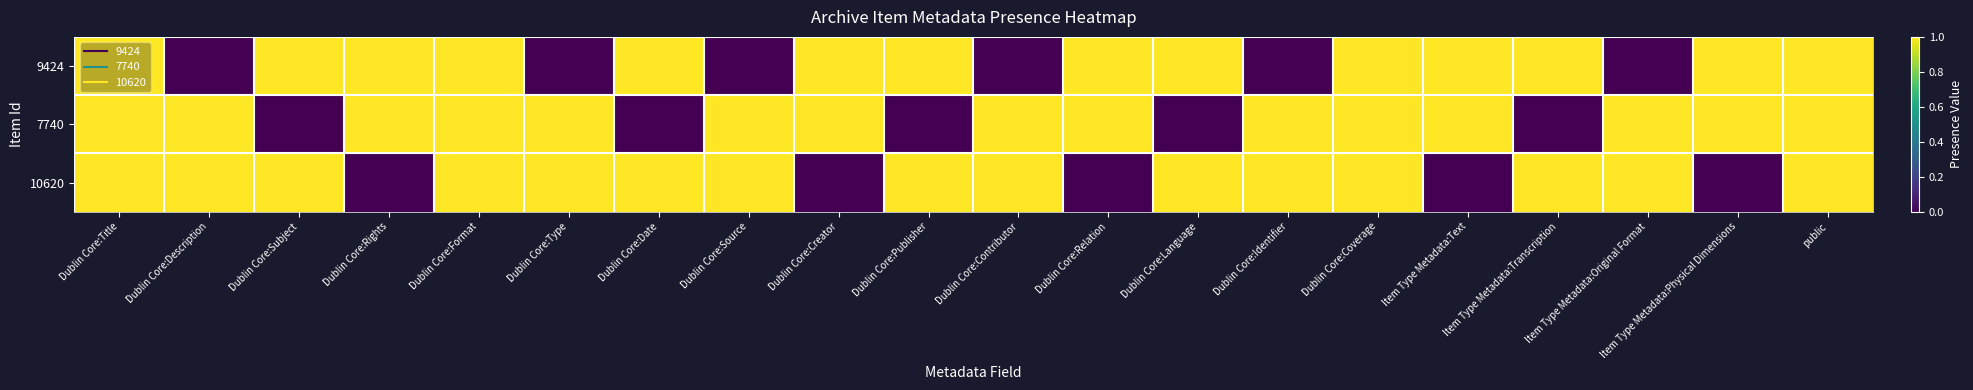

Reading left to right, what are all the values shown in this chart?

9424: Dublin Core:Title=1	Dublin Core:Description=0	Dublin Core:Subject=1	Dublin Core:Rights=1	Dublin Core:Format=1	Dublin Core:Type=0	Dublin Core:Date=1	Dublin Core:Source=0	Dublin Core:Creator=1	Dublin Core:Publisher=1	Dublin Core:Contributor=0	Dublin Core:Relation=1	Dublin Core:Language=1	Dublin Core:Identifier=0	Dublin Core:Coverage=1	Item Type Metadata:Text=1	Item Type Metadata:Transcription=1	Item Type Metadata:Original Format=0	Item Type Metadata:Physical Dimensions=1	public=1
7740: Dublin Core:Title=1	Dublin Core:Description=1	Dublin Core:Subject=0	Dublin Core:Rights=1	Dublin Core:Format=1	Dublin Core:Type=1	Dublin Core:Date=0	Dublin Core:Source=1	Dublin Core:Creator=1	Dublin Core:Publisher=0	Dublin Core:Contributor=1	Dublin Core:Relation=1	Dublin Core:Language=0	Dublin Core:Identifier=1	Dublin Core:Coverage=1	Item Type Metadata:Text=1	Item Type Metadata:Transcription=0	Item Type Metadata:Original Format=1	Item Type Metadata:Physical Dimensions=1	public=1
10620: Dublin Core:Title=1	Dublin Core:Description=1	Dublin Core:Subject=1	Dublin Core:Rights=0	Dublin Core:Format=1	Dublin Core:Type=1	Dublin Core:Date=1	Dublin Core:Source=1	Dublin Core:Creator=0	Dublin Core:Publisher=1	Dublin Core:Contributor=1	Dublin Core:Relation=0	Dublin Core:Language=1	Dublin Core:Identifier=1	Dublin Core:Coverage=1	Item Type Metadata:Text=0	Item Type Metadata:Transcription=1	Item Type Metadata:Original Format=1	Item Type Metadata:Physical Dimensions=0	public=1